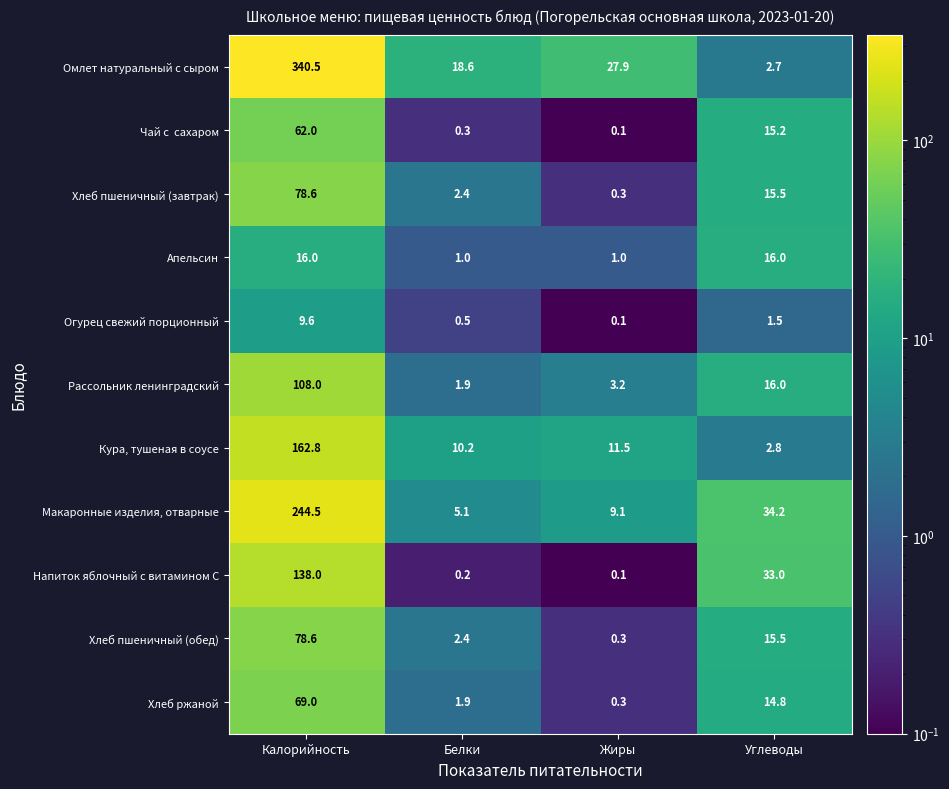

At which category is the sum across all series the highest?

Калорийность